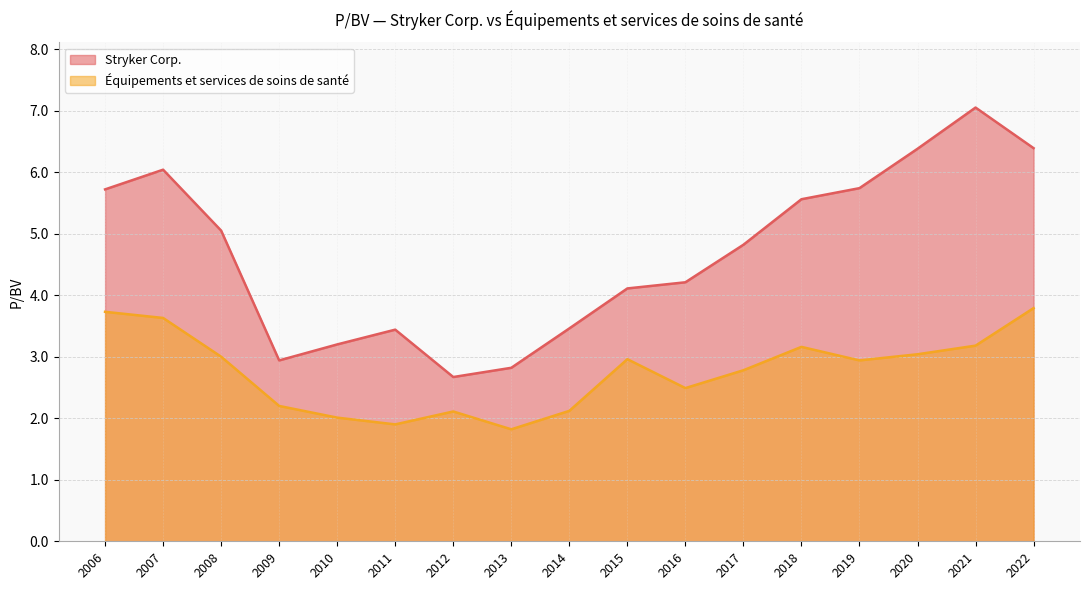

True or false: Stryker Corp. and Équipements et services de soins de santé intersect in this chart.

False